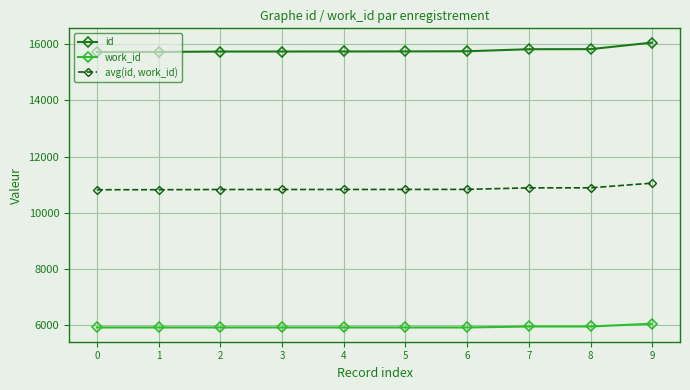

What is the greatest value displayed?

16054.0